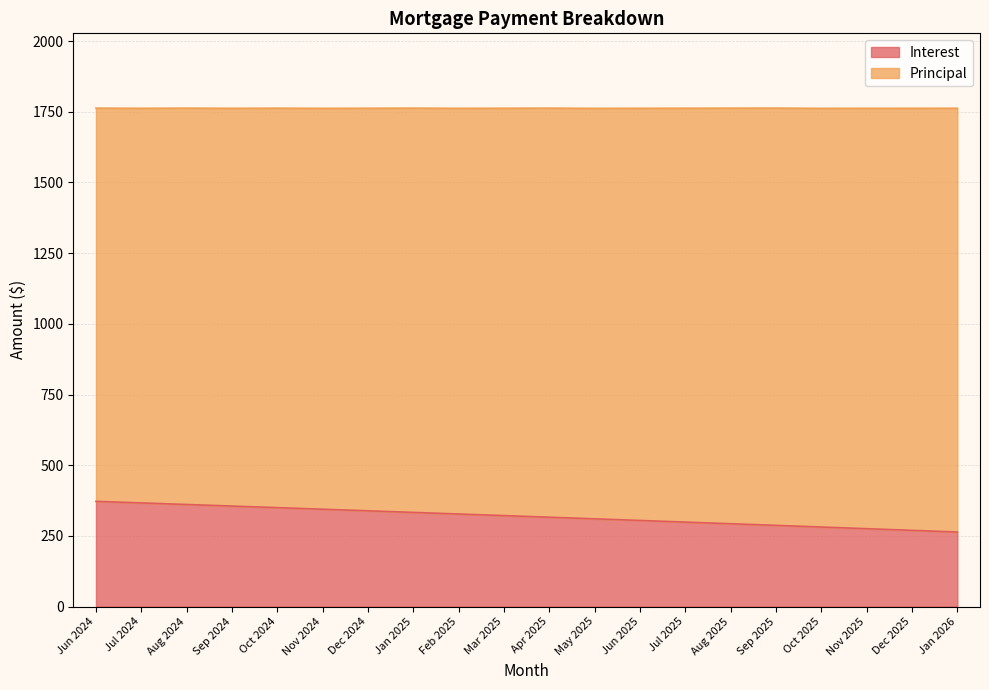

The value at Jul 2024 is 188.0. True or false?

False